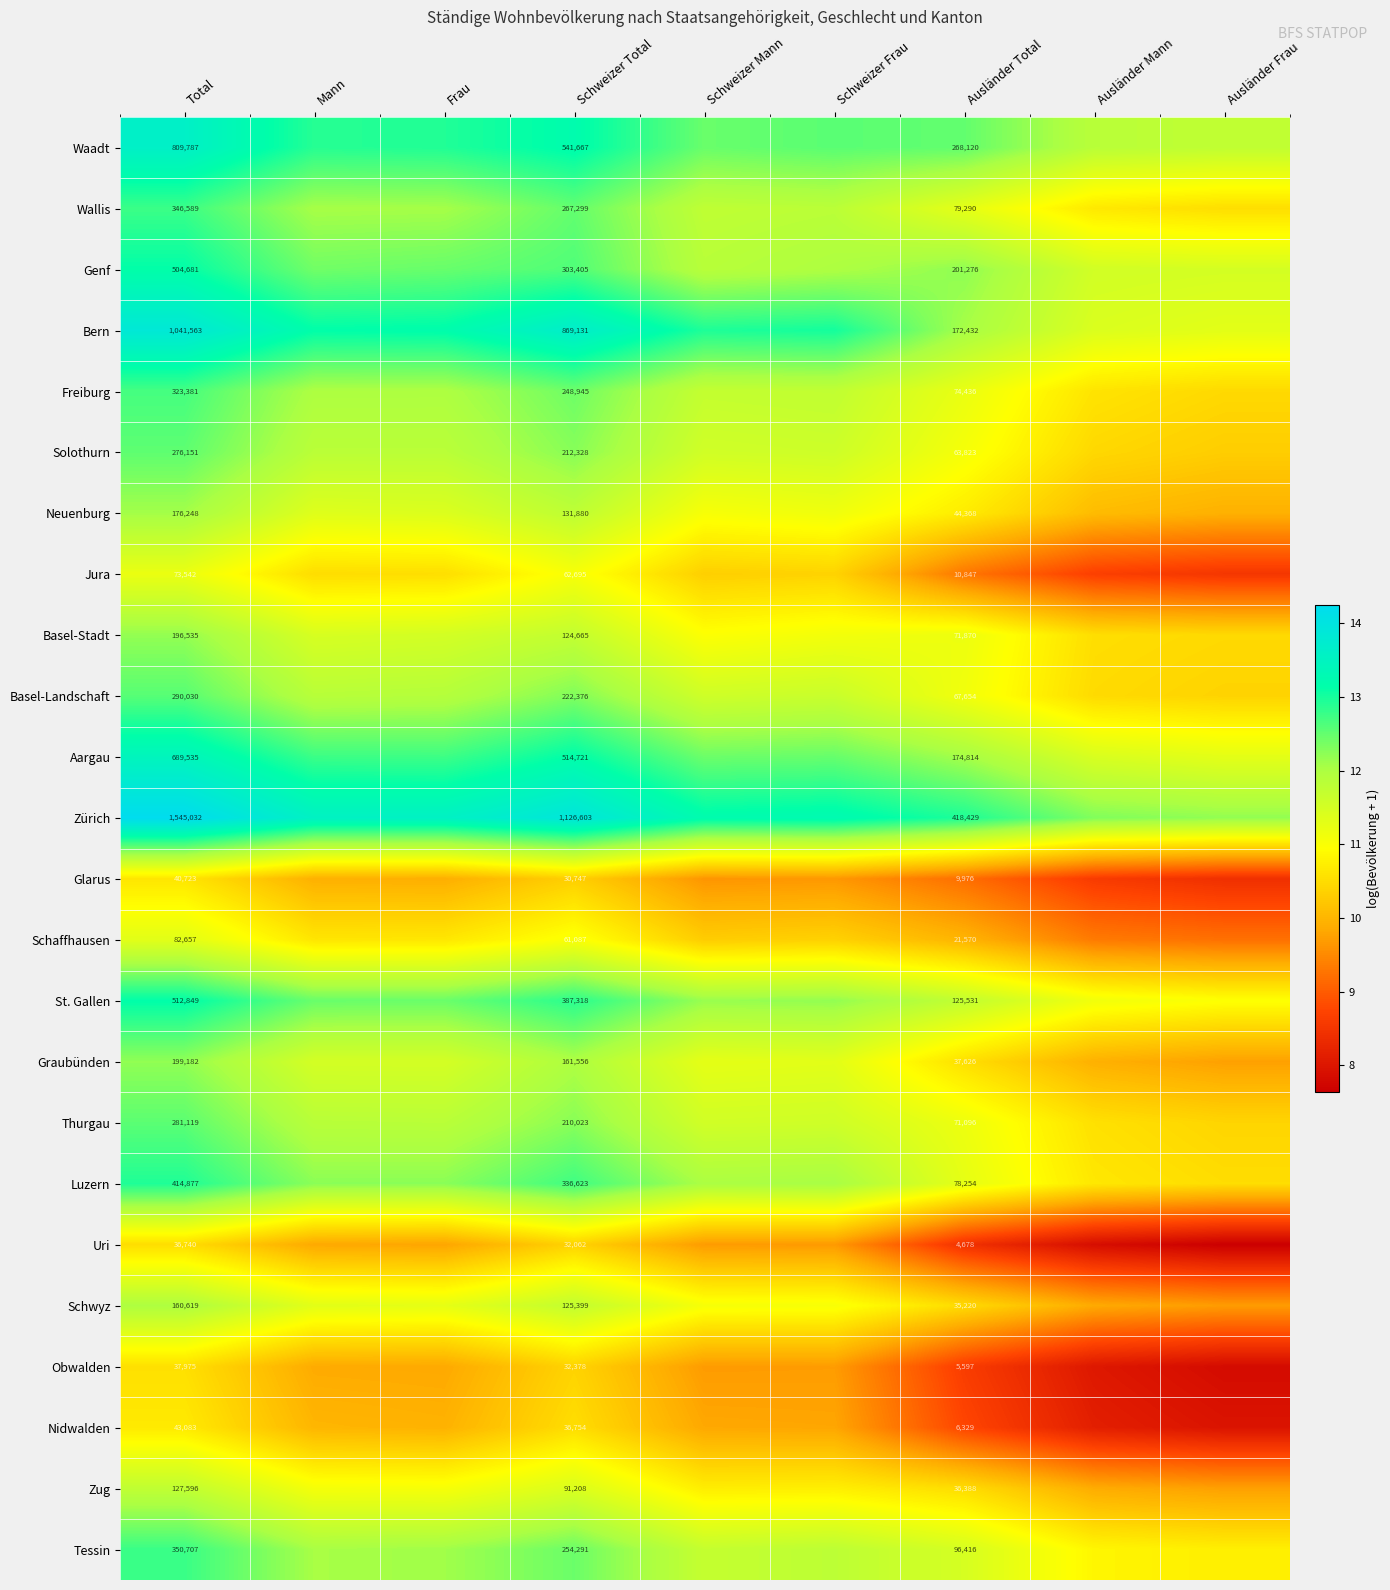

Which has a higher value, Ausländer Total or Schweizer Mann?

Ausländer Total